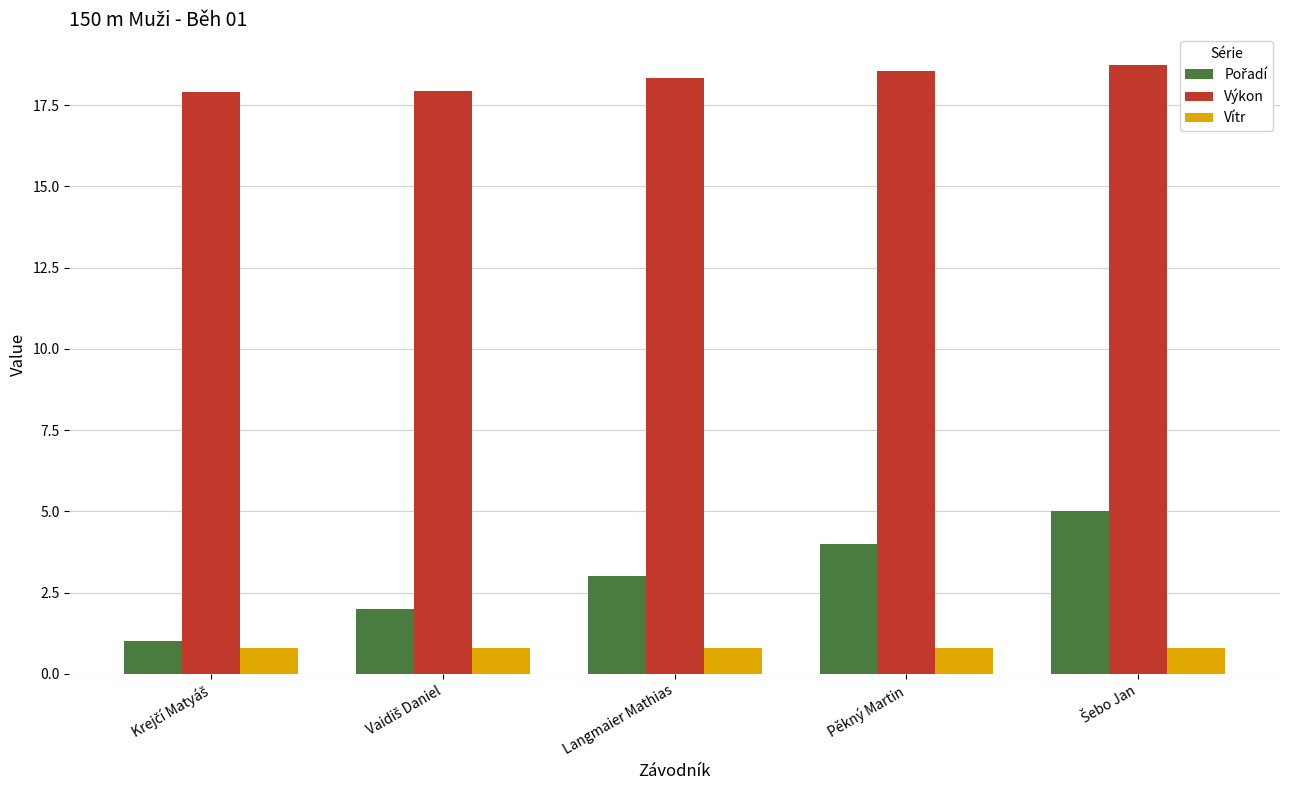

Read the Vítr value at Langmaier Mathias.

0.8